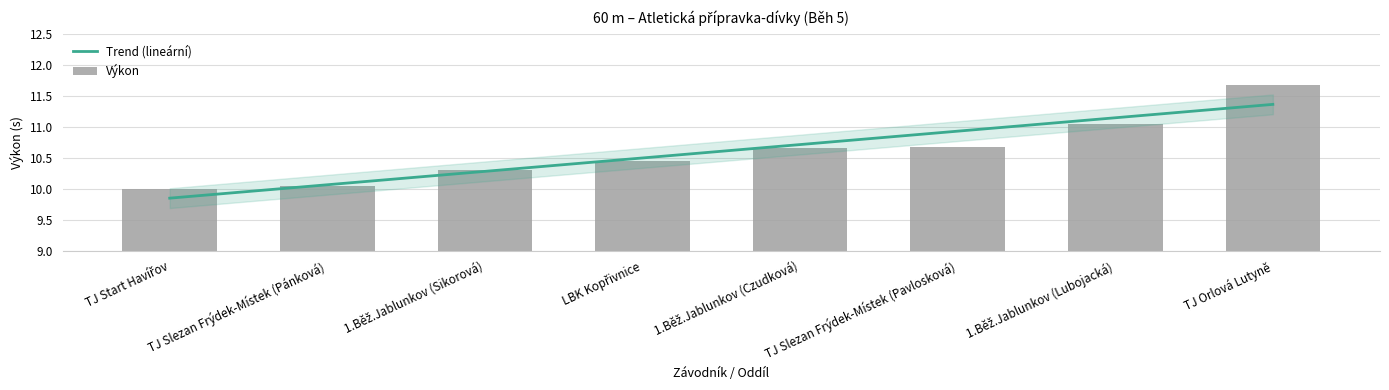

Reading left to right, extract all data points from this chart.

Trend (lineární): TJ Start Havířov=9.8	TJ Slezan Frýdek-Místek (Pánková)=10.1	1.Běž.Jablunkov (Sikorová)=10.3	LBK Kopřivnice=10.5	1.Běž.Jablunkov (Czudková)=10.7	TJ Slezan Frýdek-Místek (Pavlosková)=10.9	1.Běž.Jablunkov (Lubojacká)=11.1	TJ Orlová Lutyně=11.4
Výkon: TJ Start Havířov=10.0	TJ Slezan Frýdek-Místek (Pánková)=10.1	1.Běž.Jablunkov (Sikorová)=10.3	LBK Kopřivnice=10.4	1.Běž.Jablunkov (Czudková)=10.7	TJ Slezan Frýdek-Místek (Pavlosková)=10.7	1.Běž.Jablunkov (Lubojacká)=11.1	TJ Orlová Lutyně=11.7